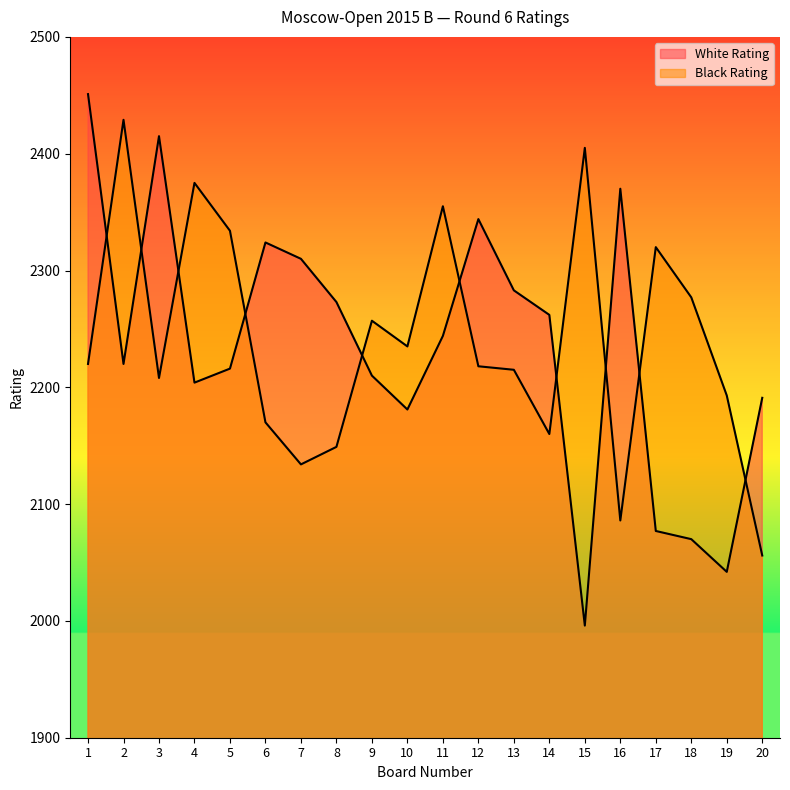

How many interior local valleys does the White Rating series have?

5